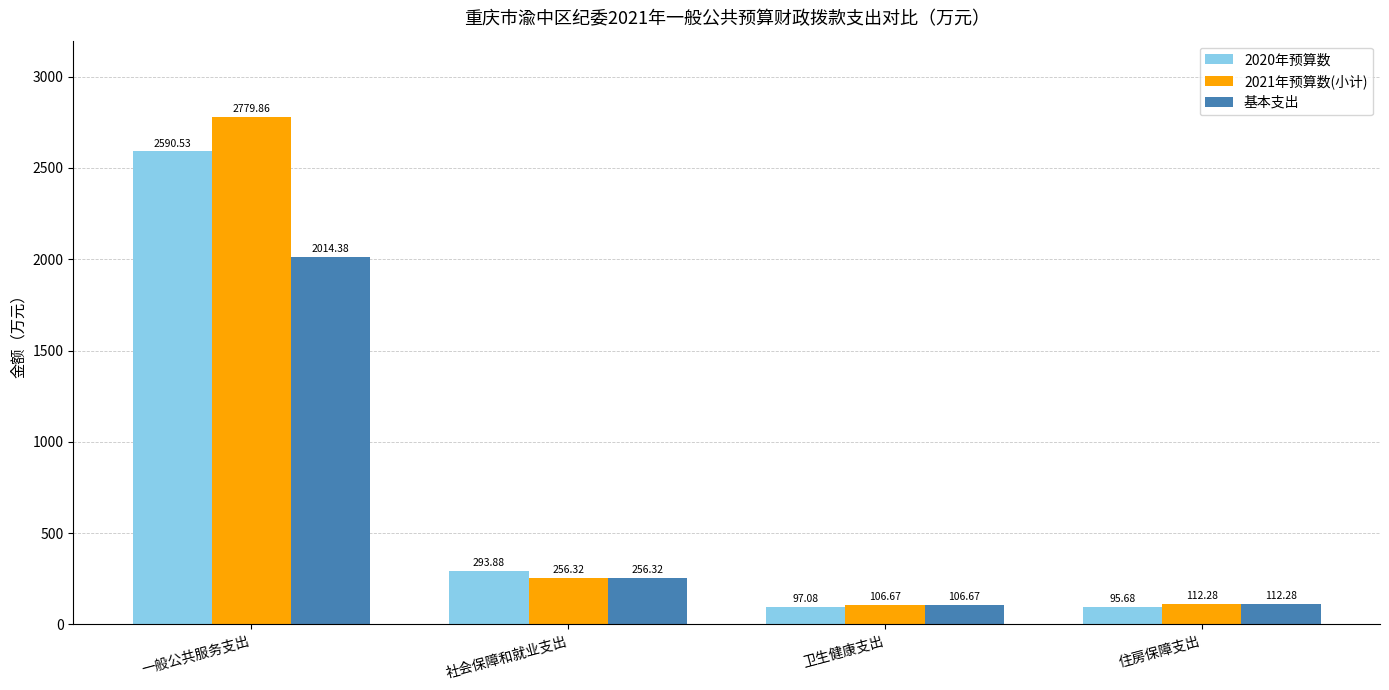

Which series has the widest spread of values?

2021年预算数(小计)